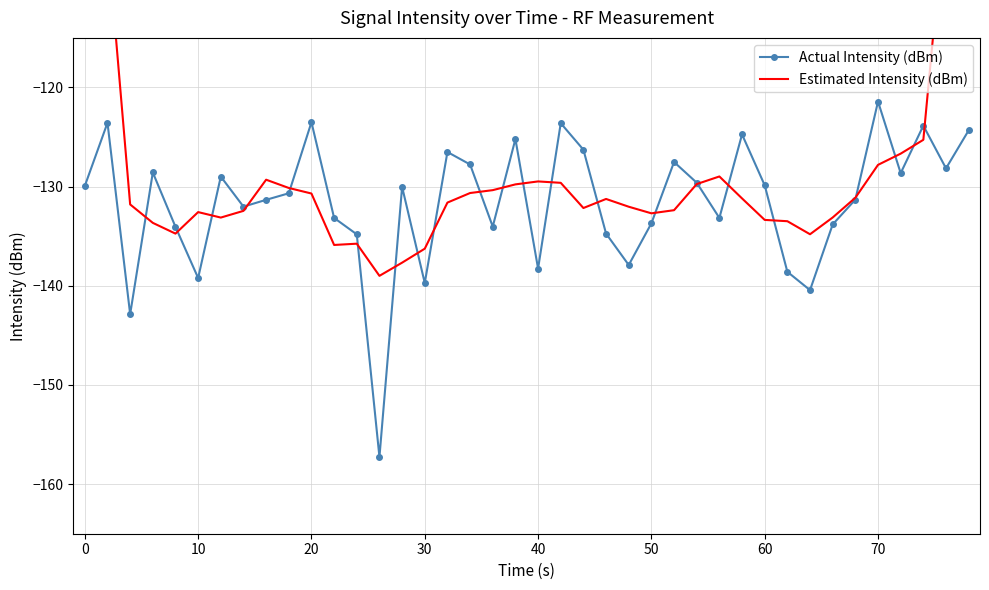

Is it true that Actual Intensity (dBm) equals -121.4 at 70?

True